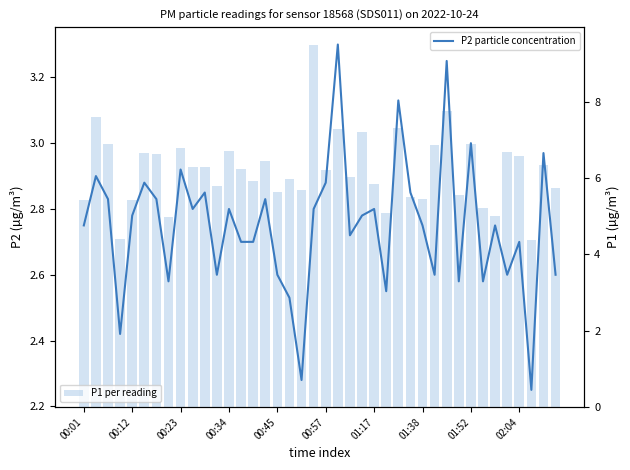

What is the sum of all P2 particle concentration values?

110.0